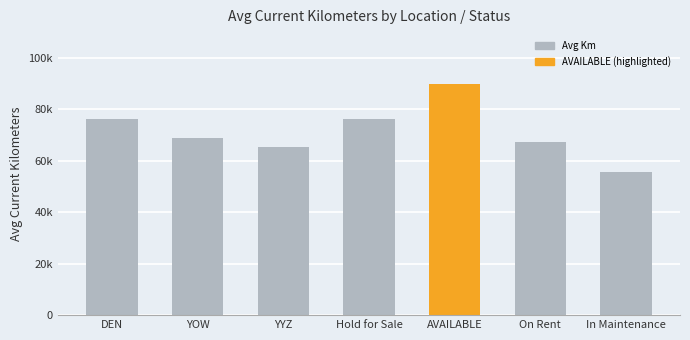

Rank the categories by value from lowest to highest.

In Maintenance, YYZ, On Rent, YOW, DEN, Hold for Sale, AVAILABLE